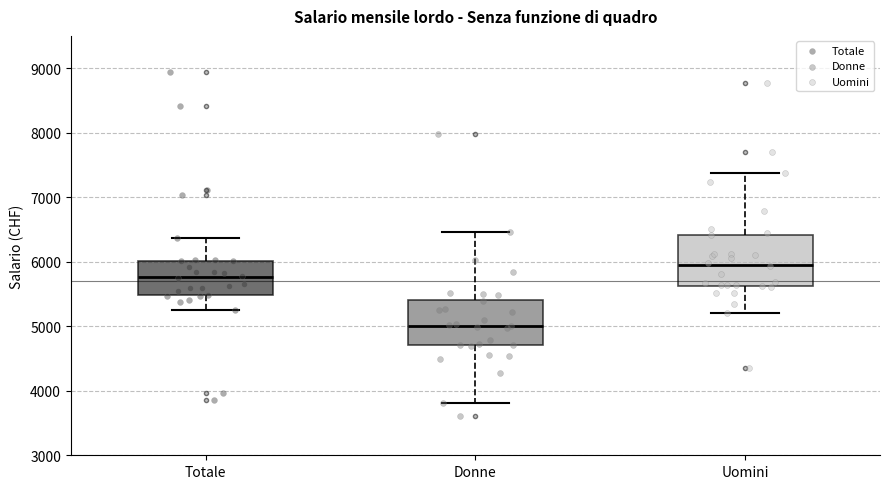

Where is the lower edge of the box for Donne on the y-axis? The values are not printed on the chart, so give them approximately, as read against the axis.

4700